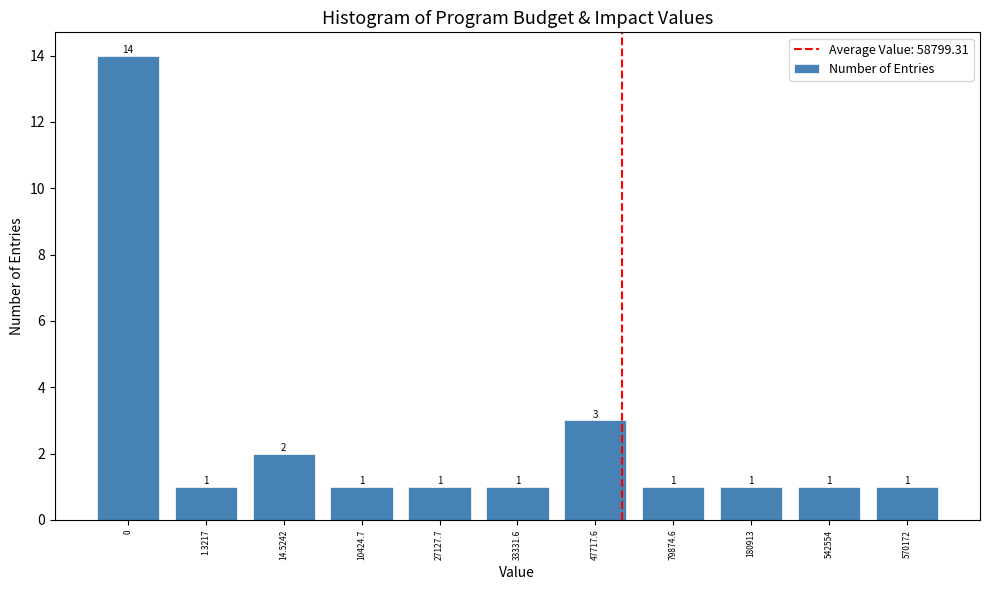

Reading right to left, what are all the values shown in this chart?

1	1	1	1	3	1	1	1	2	1	14